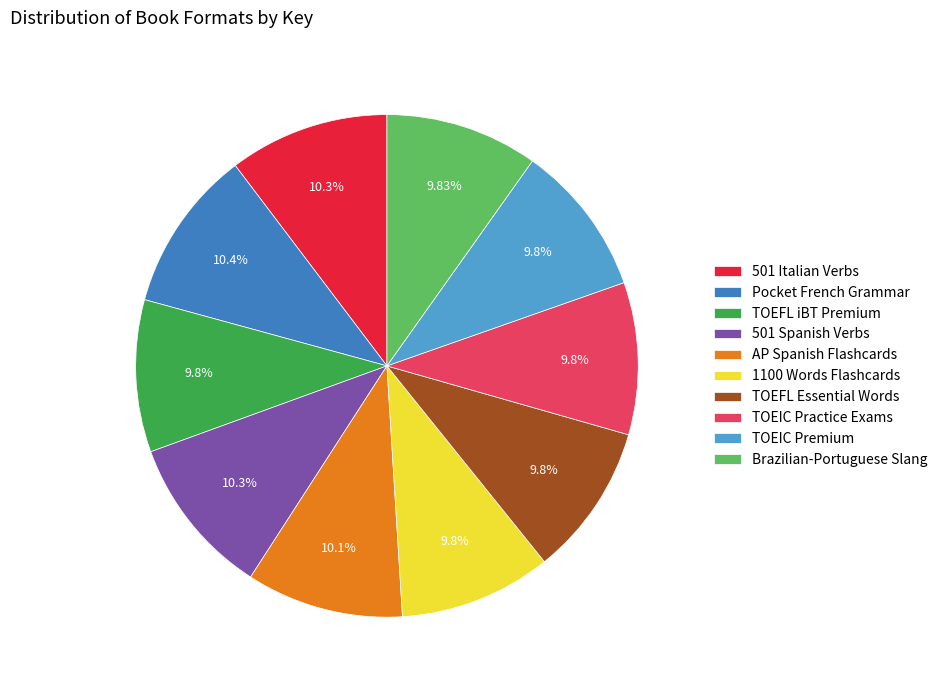

What percentage is NOT represented by Brazilian-Portuguese Slang?

90.2%